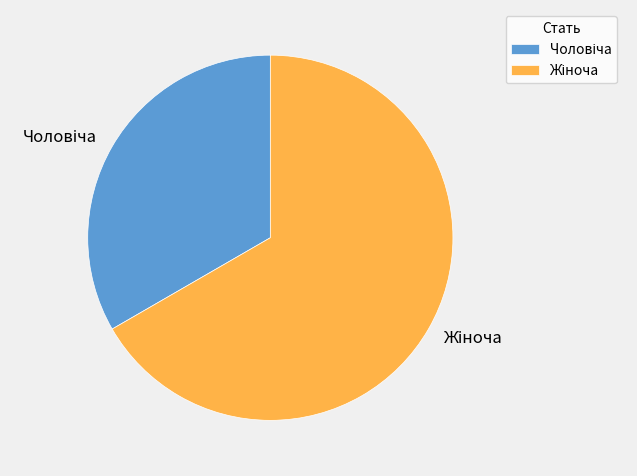

Does any single category account for the majority?

Yes